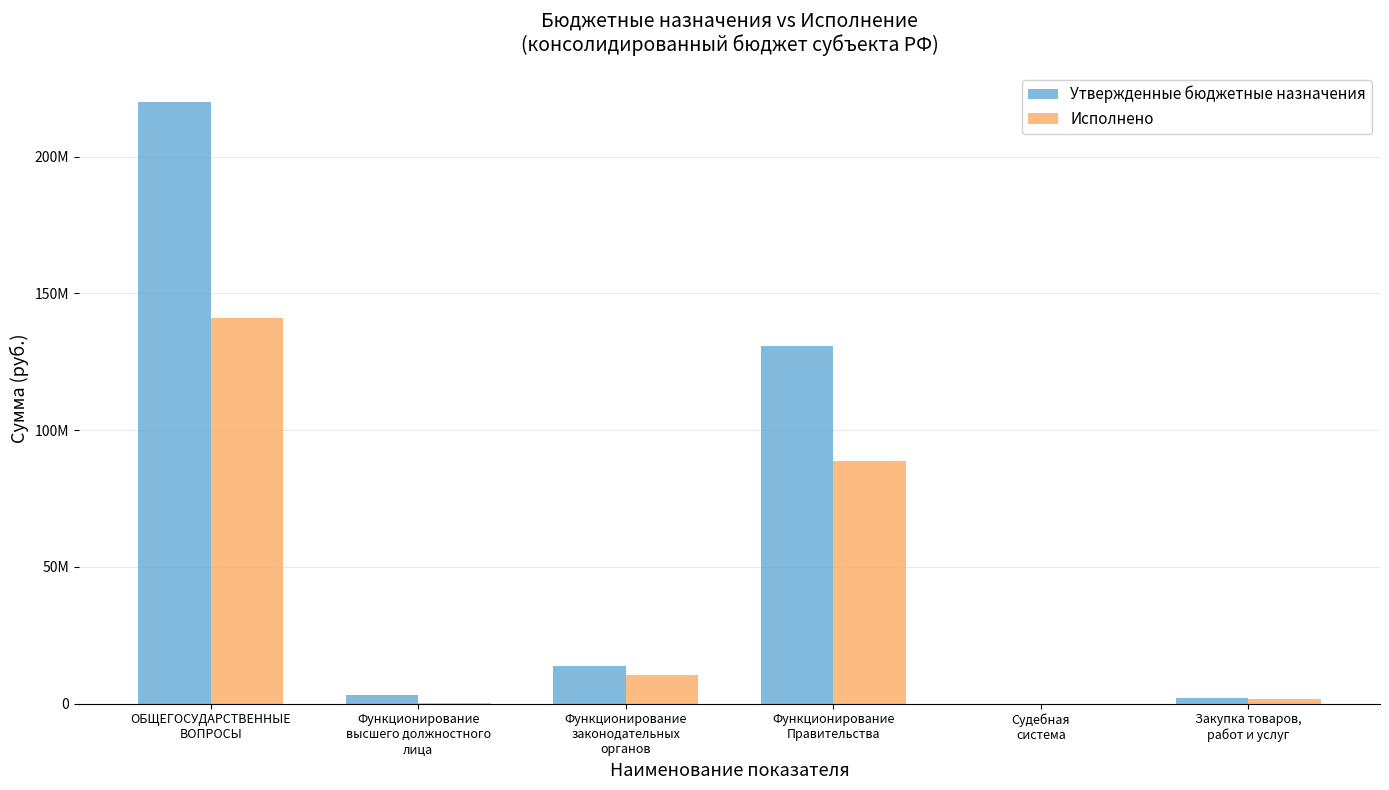

Are the bars grouped side by side (vs. stacked)?

Yes